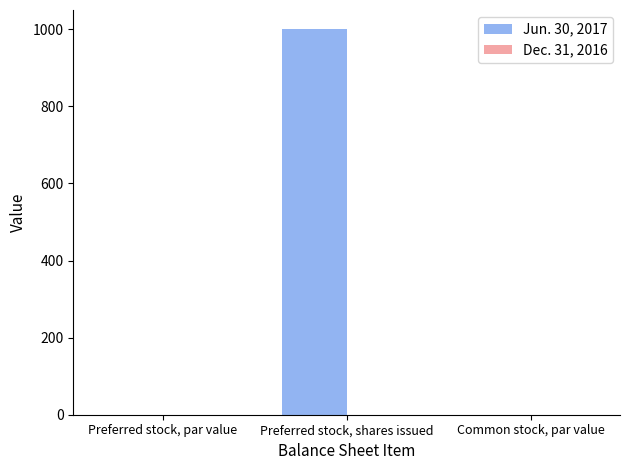

Which category has the highest value across all series?

Preferred stock, shares issued